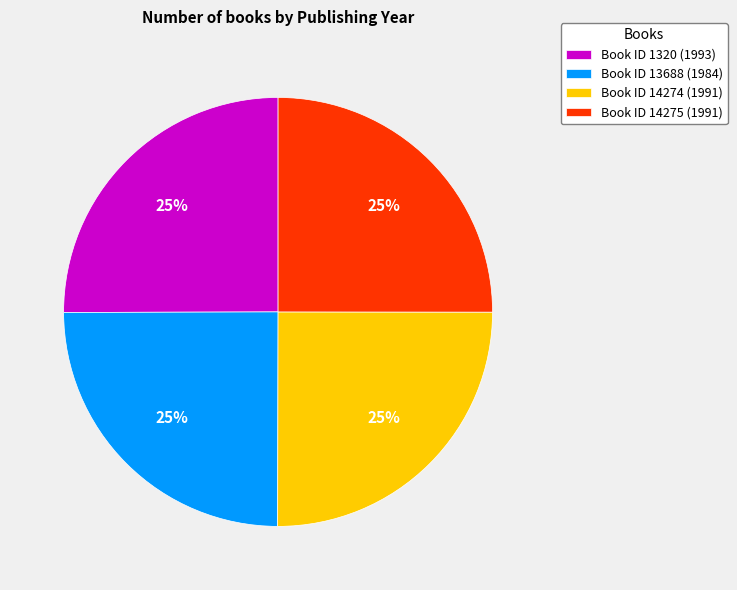

What percentage is the Book ID 14274 (1991) slice, to the nearest percent?

25%